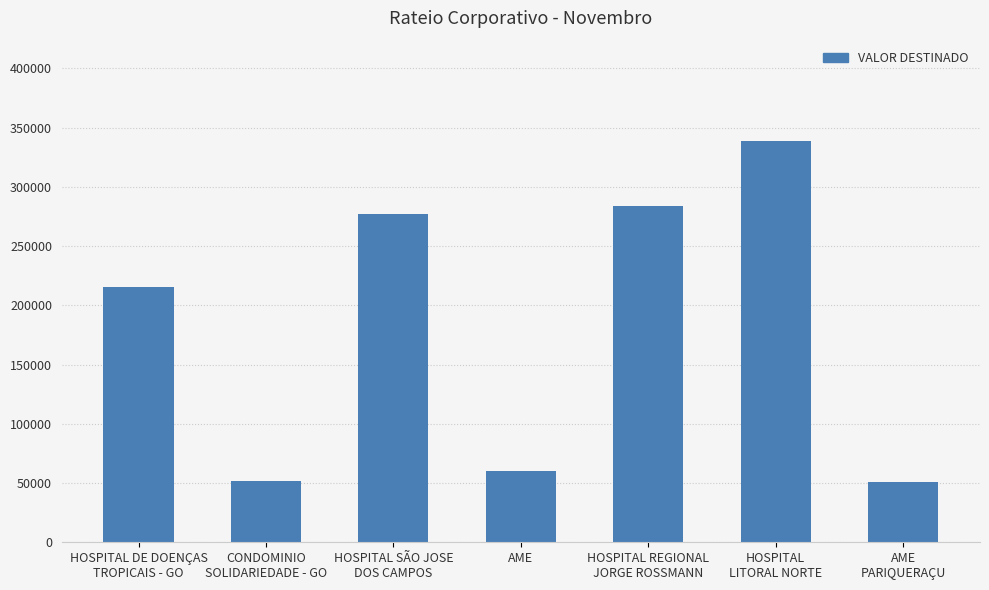

What is the greatest value displayed?

338775.9